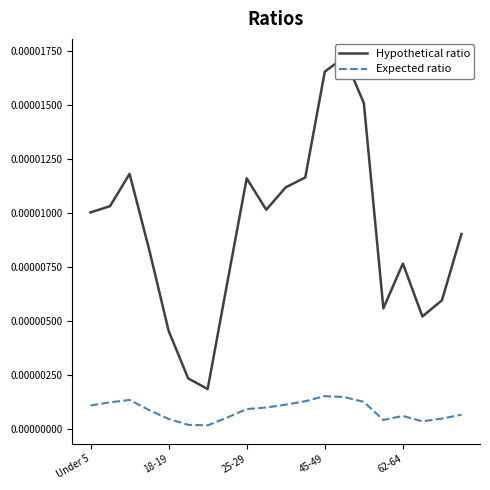

True or false: Expected ratio and Hypothetical ratio cross at least once.

False